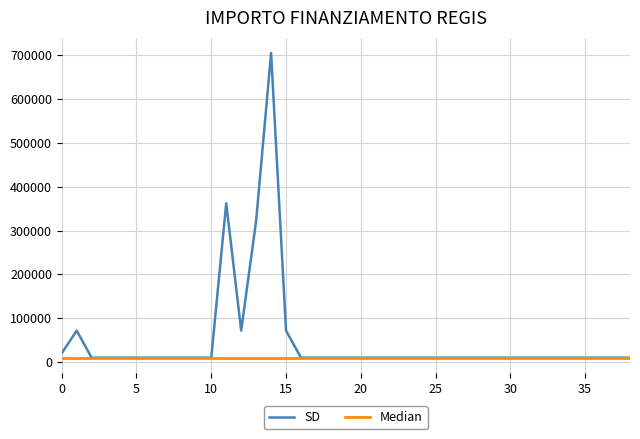

How many data points are above 10172?

7